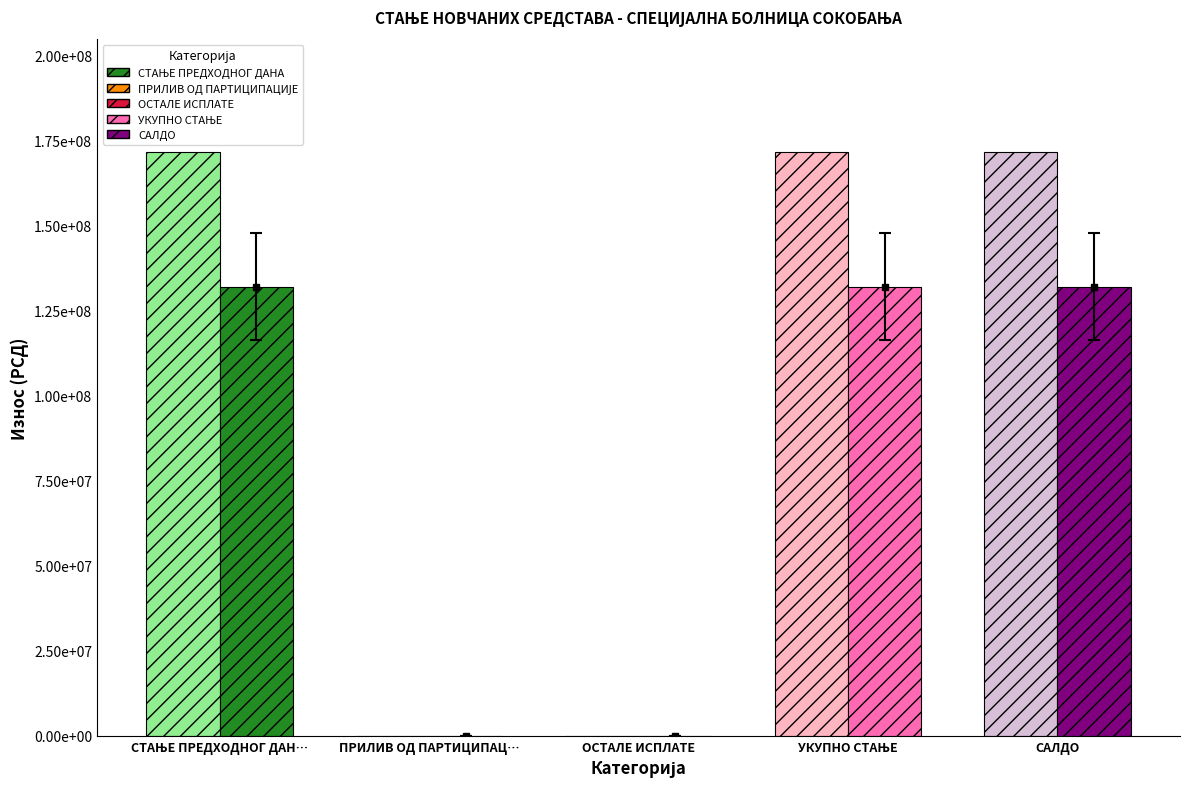

What is the difference between the values at СТАЊЕ ПРЕДХОДНОГ ДАНА and САЛДО?

6416.0